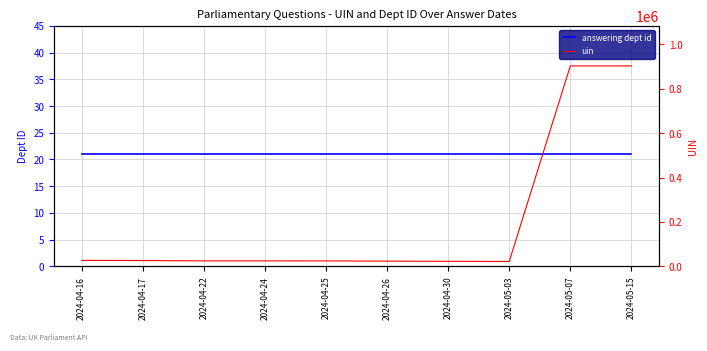

Does the chart have visible grid lines?

Yes